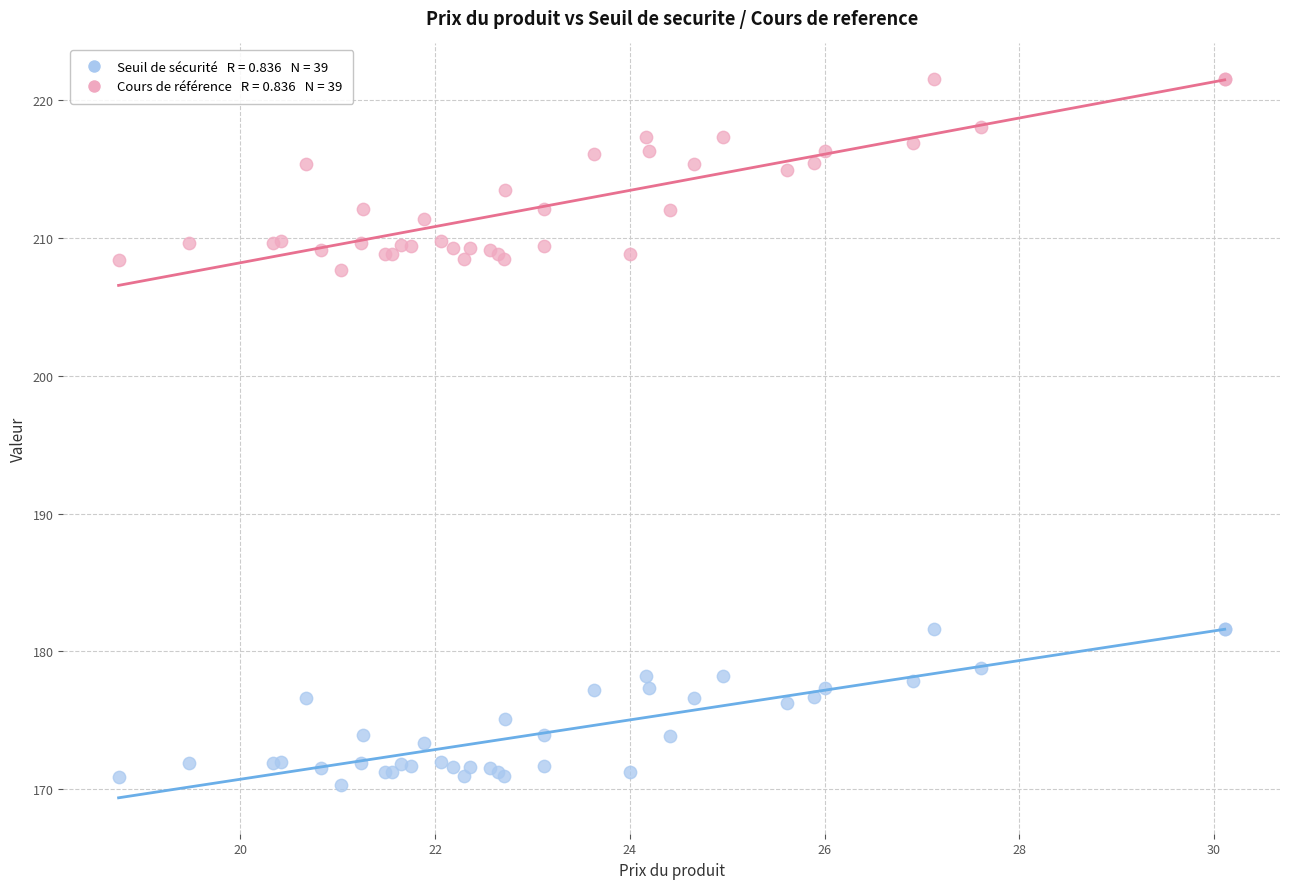

Across all series, what Y value is closest to 195?

207.7